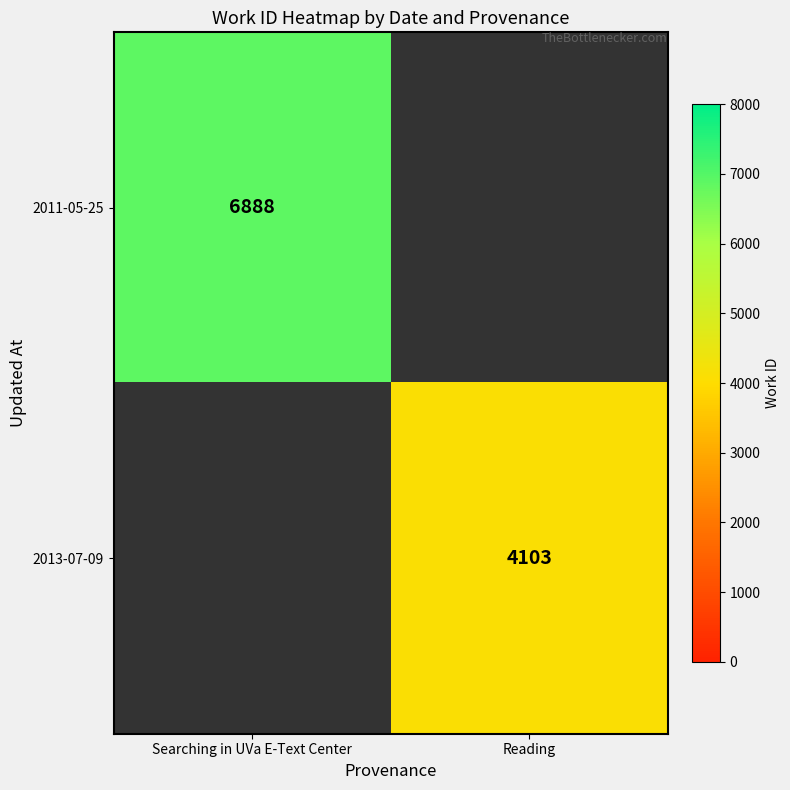

True or false: 2013-07-09 has a value of 4103 at Reading.

True